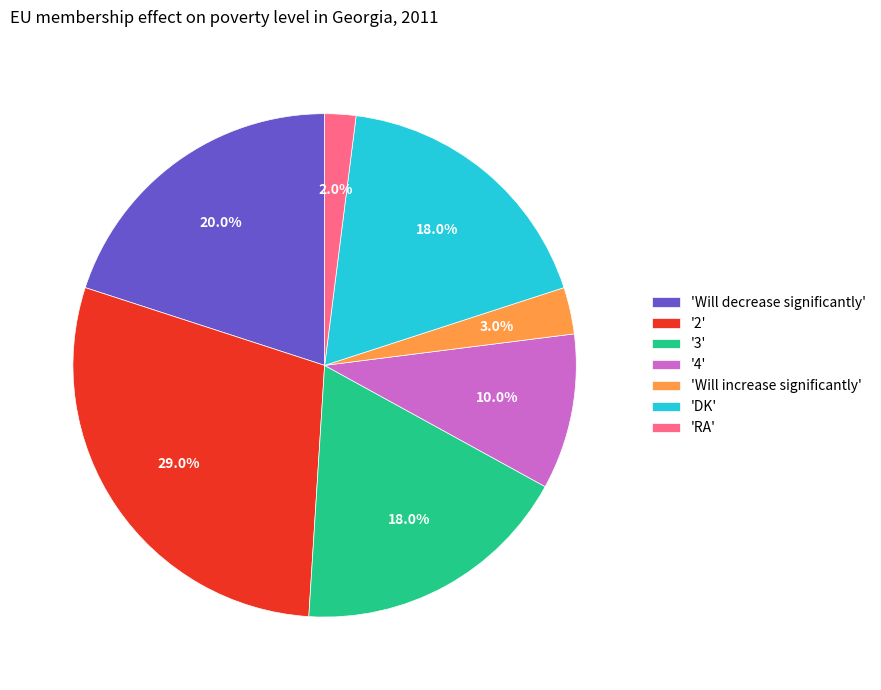

Is the sum of '2' and '3' greater than half?

No